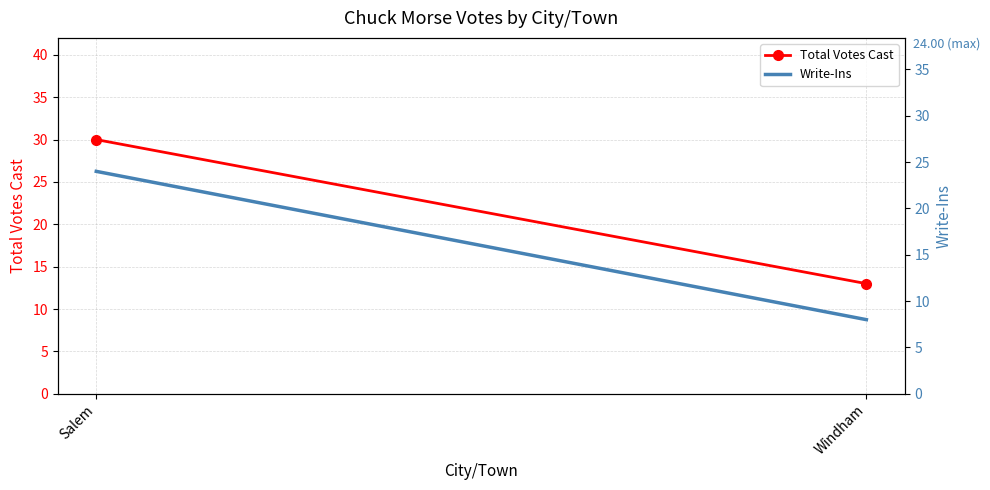

Is it true that Write-Ins equals 8 at Windham?

True